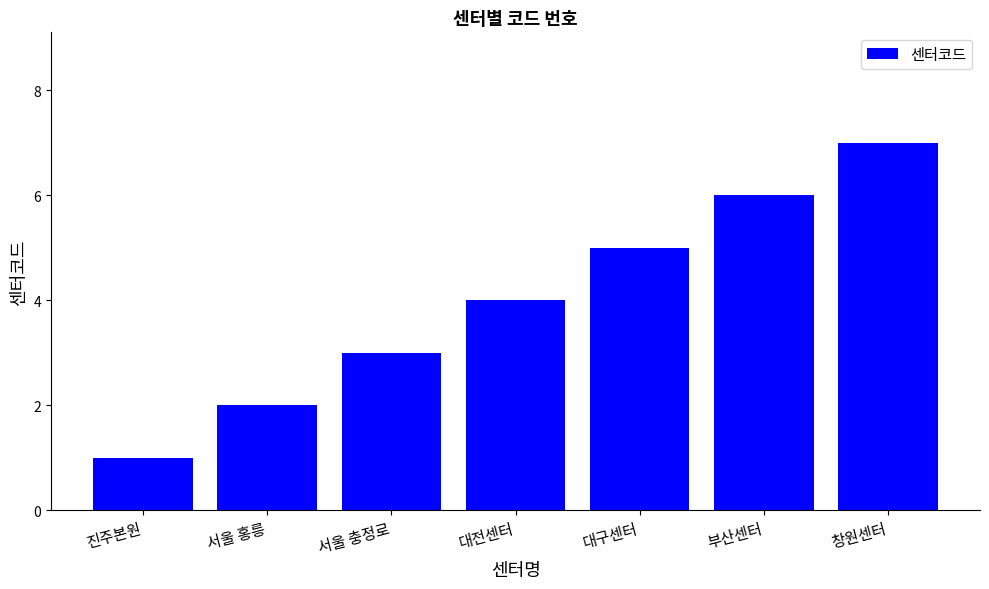

Is it true that the value at 창원센터 is 7?

True